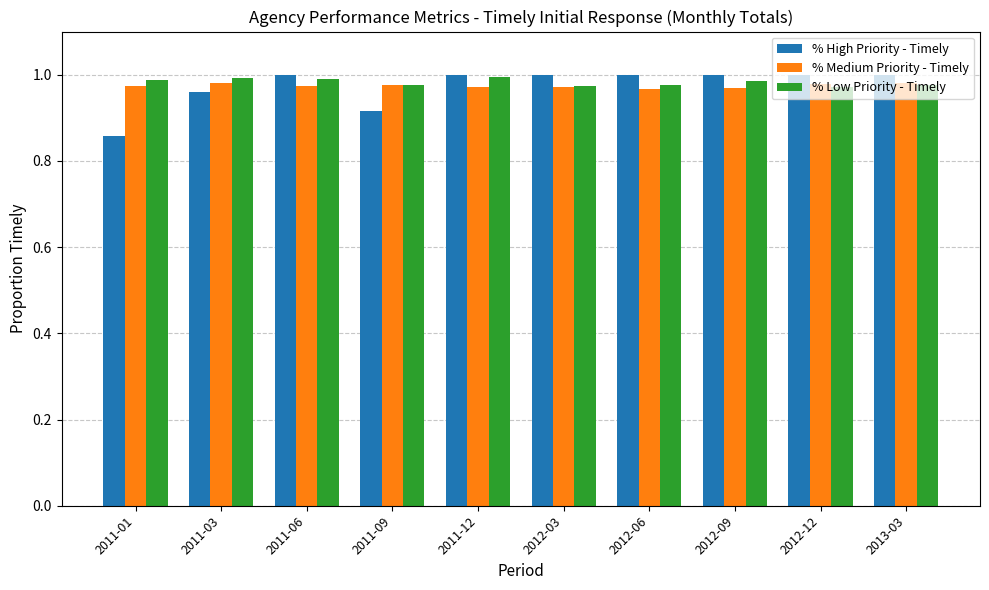

At which category does the chart reach its minimum across all series?

2011-01